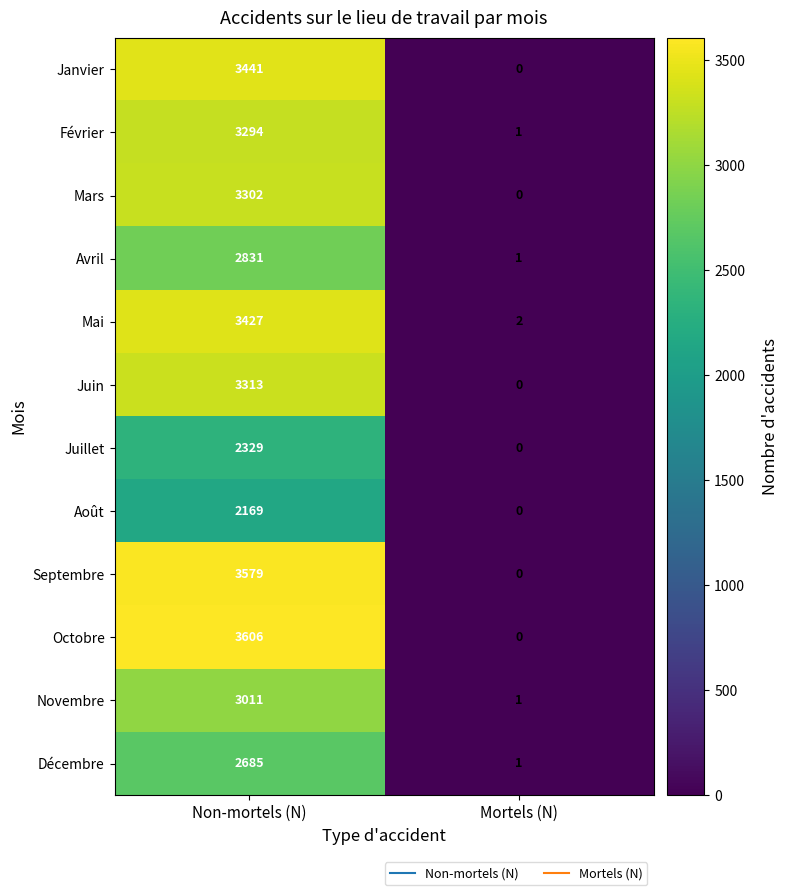

Rank the series at Non-mortels (N) from lowest to highest value.

Août, Juillet, Décembre, Avril, Novembre, Février, Mars, Juin, Mai, Janvier, Septembre, Octobre